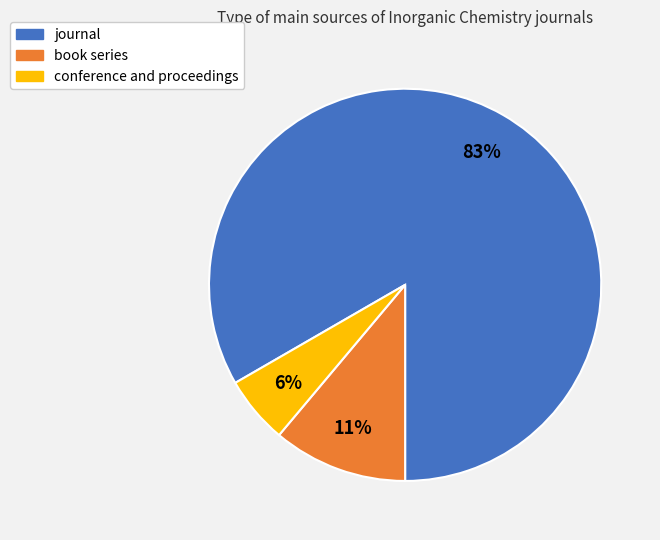

To the nearest percent, what is the difference between the book series and journal slice percentages?

72%